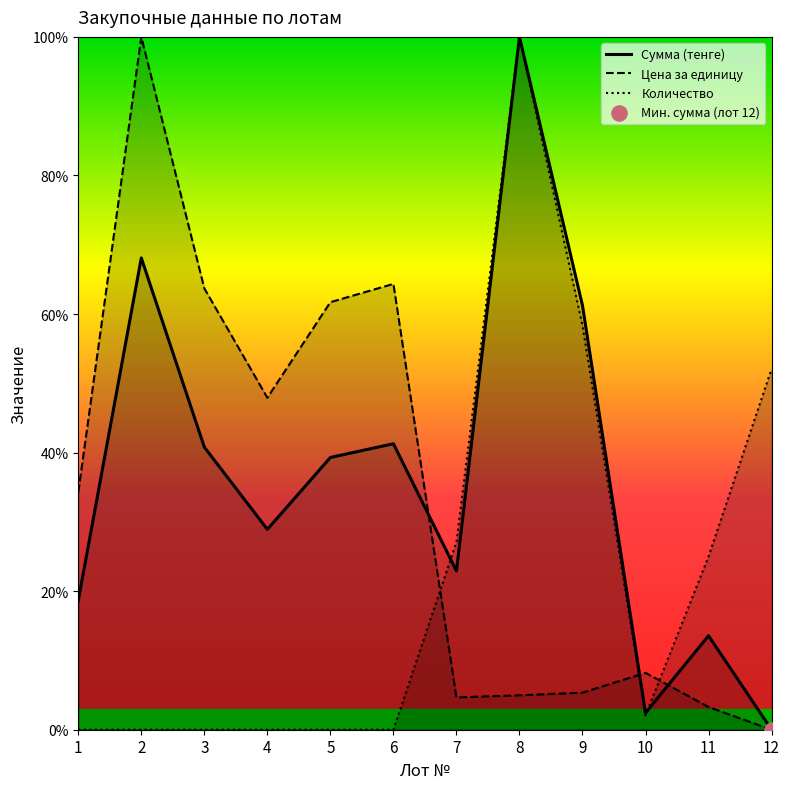

Which series has the largest total across all categories?

Сумма (тенге)